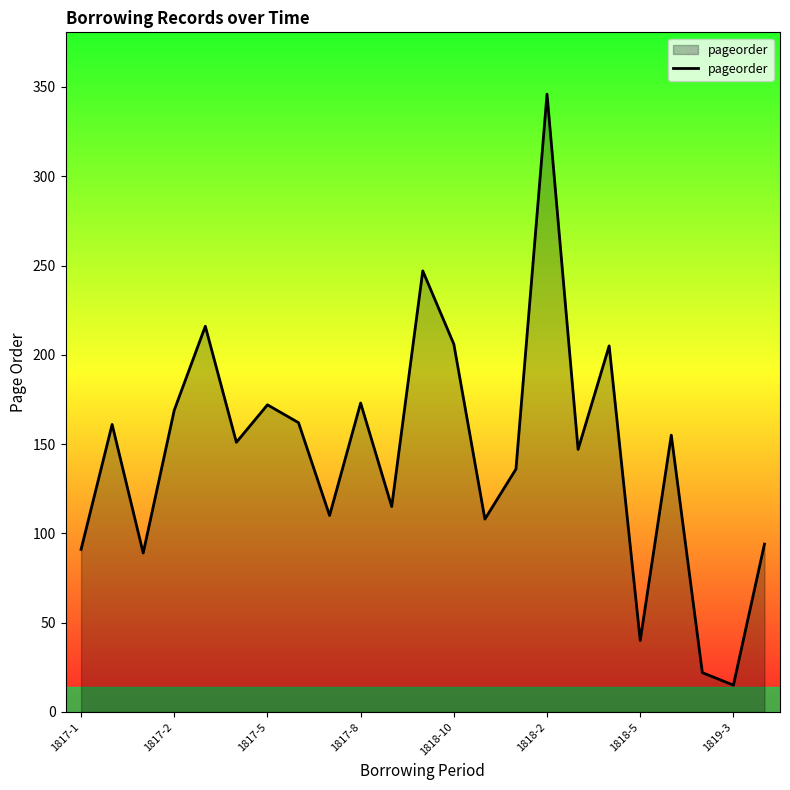

What is the difference between the maximum and minimum values?

331